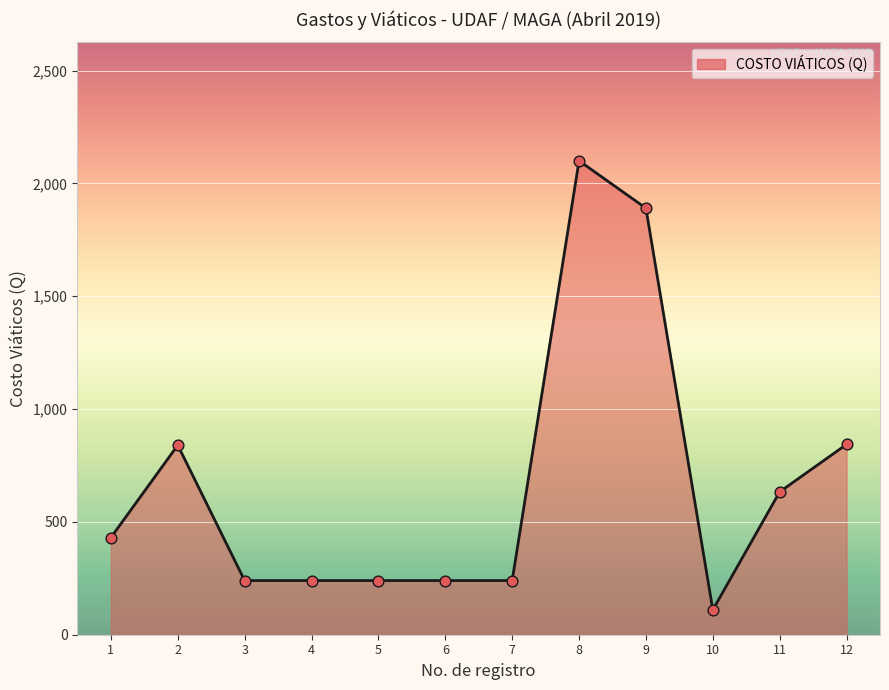

Which has a higher value, 10 or 11?

11